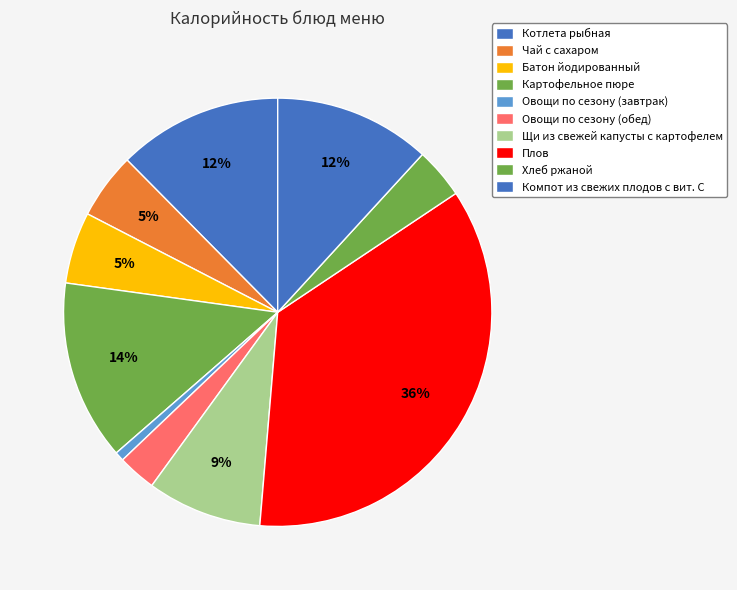

How many slices are in this pie chart?

10